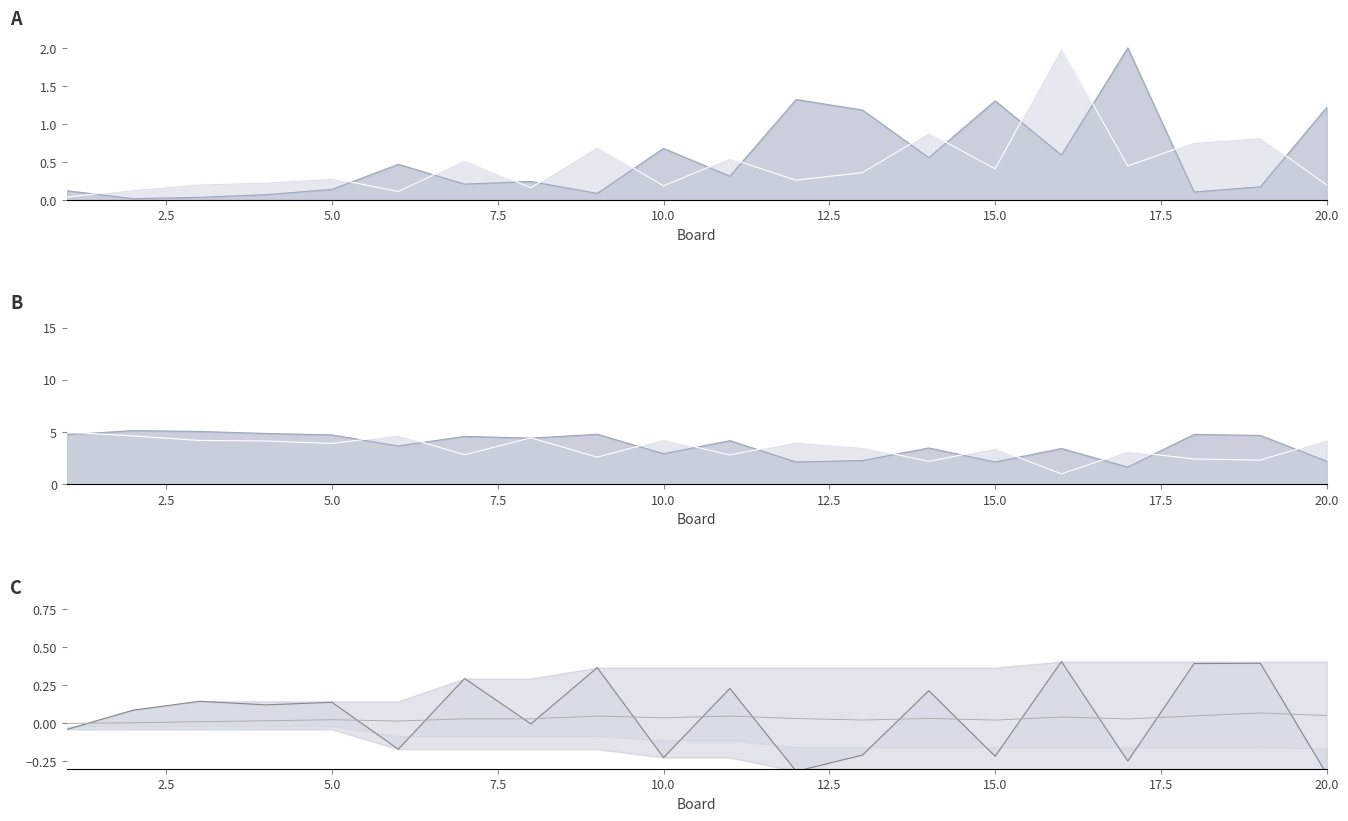

At which category is the sum across all series the highest?

2